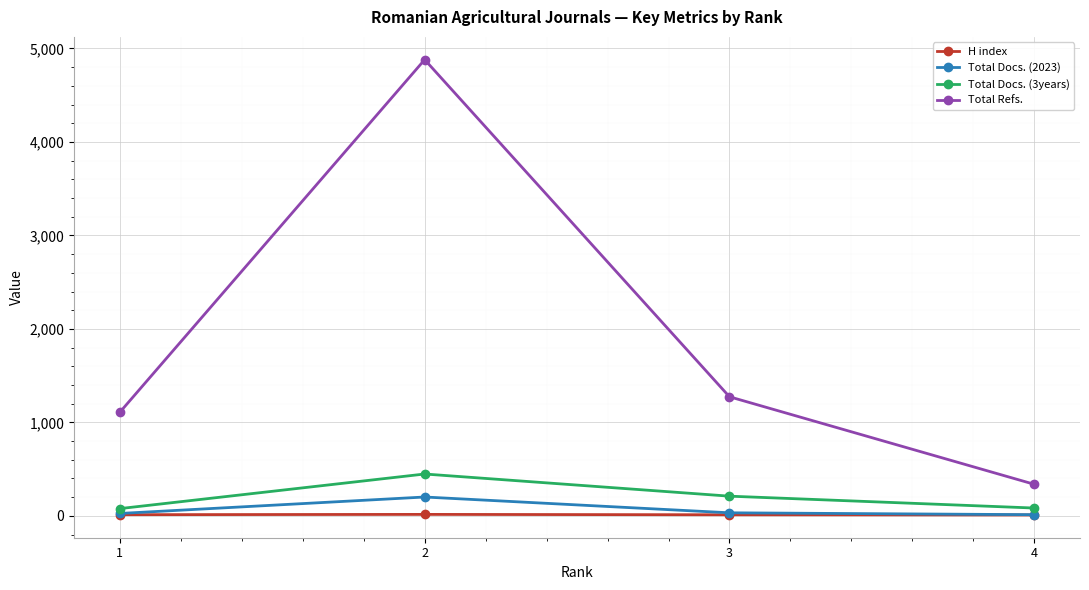

What is the value of the Total Refs. point at the 1st from the left?

1109